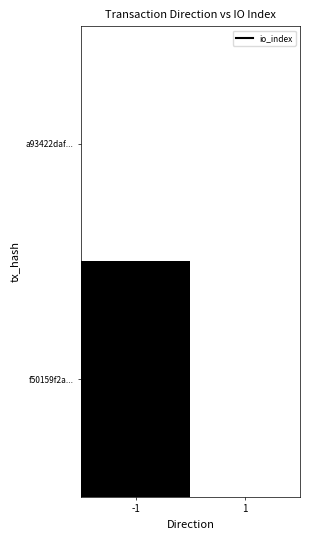

Reading right to left, what are all the values shown in this chart?

a93422daf...: 1=0	-1=0
f50159f2a...: 1=0	-1=1